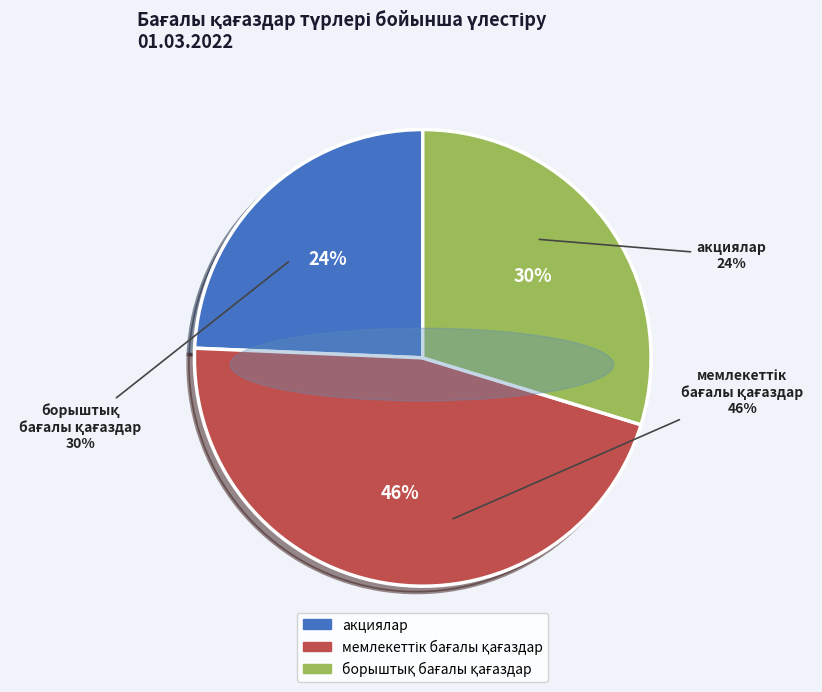

Which has a higher value, акциялар or борыштық бағалы қағаздар?

борыштық бағалы қағаздар